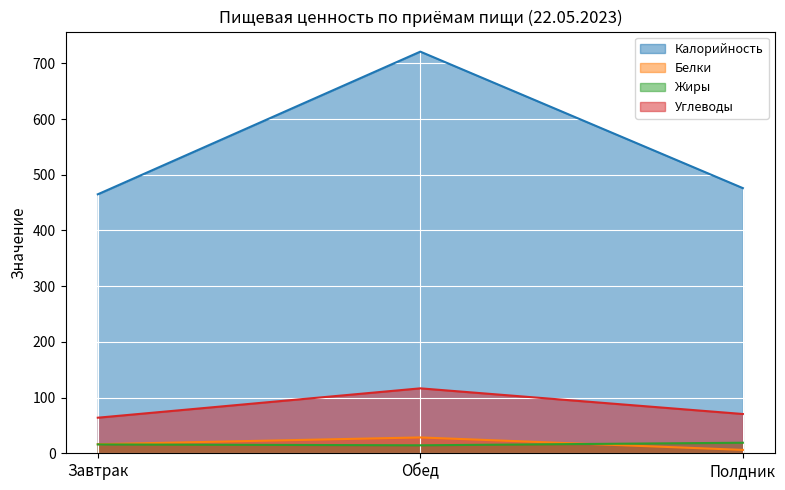

How many distinct data groups are displayed?

4